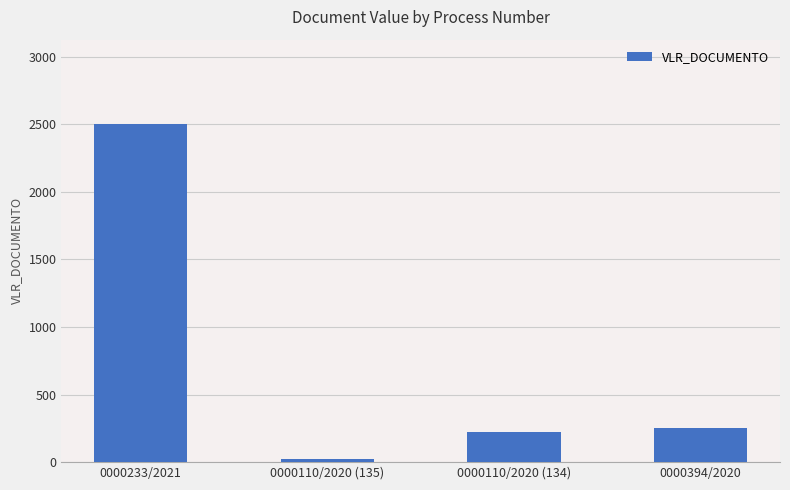

At which category does the chart reach its peak across all series?

0000233/2021